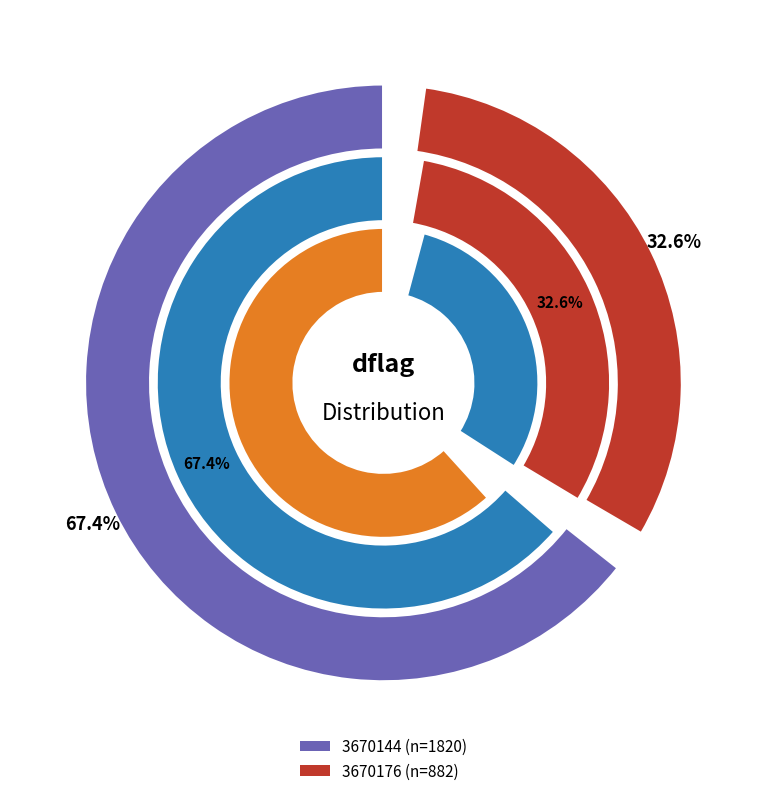

To the nearest percent, what is the combined percentage of 3670144 and 3670176?

100%